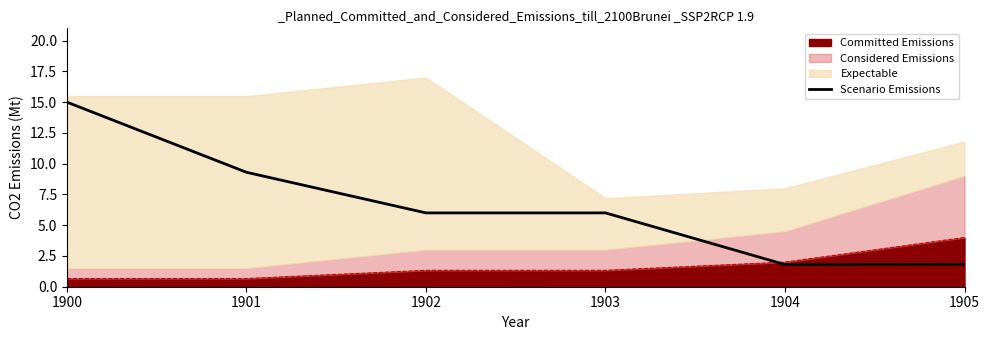

Is it true that the value at 1902 is 10.8?

False